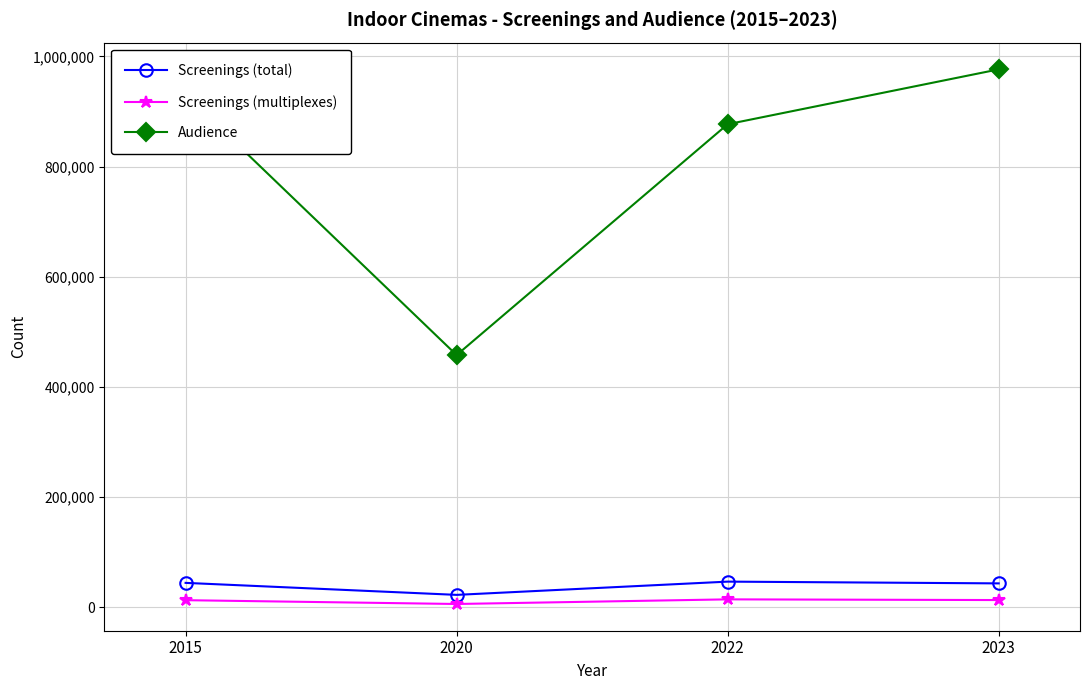

In Screenings (total), how many points are lower than both neighbors (excluding endpoints)?

1